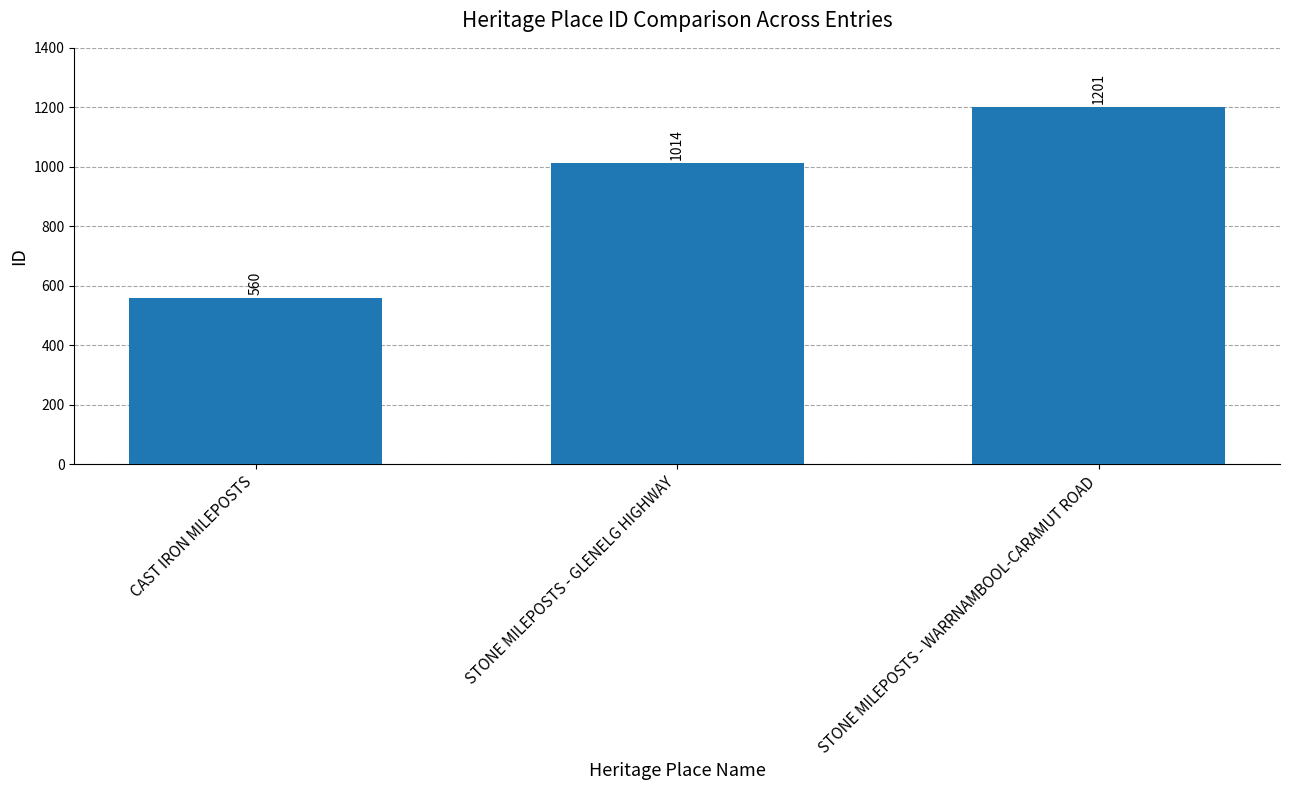

What is the maximum value shown in the chart?

1201